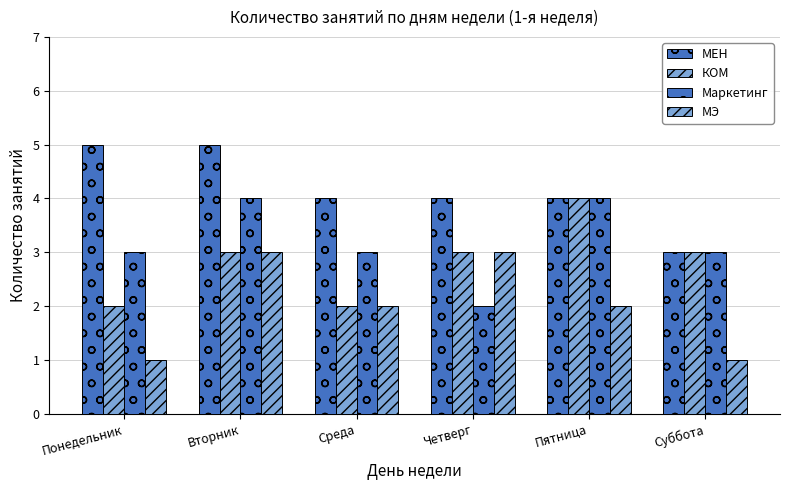

How many groups of bars are there?

6